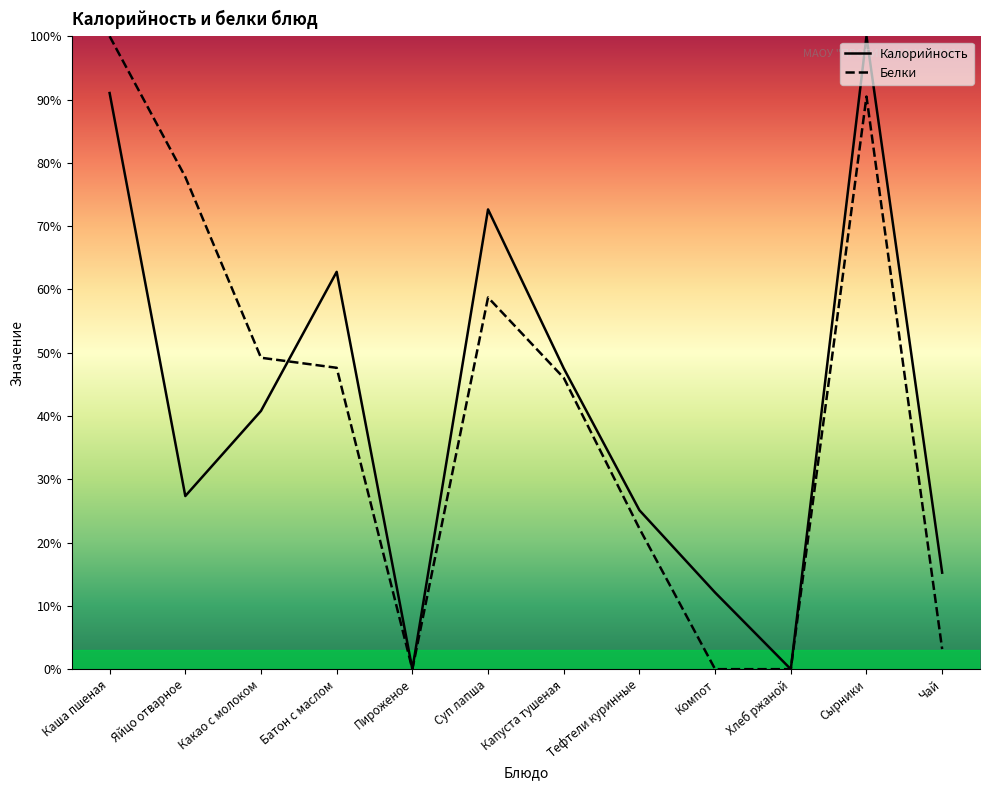

Reading left to right, what are all the values shown in this chart?

Калорийность: 91.0	27.4	40.8	62.8	0.0	72.6	47.5	25.1	12.1	0.0	100.0	15.2
Белки: 100.0	77.8	49.2	47.6	0.0	58.7	46.0	22.2	0.0	0.0	90.5	3.2